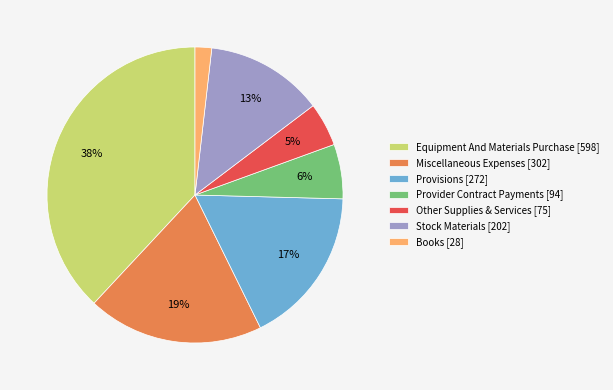

What is the smallest slice in the pie chart?

Books [28]